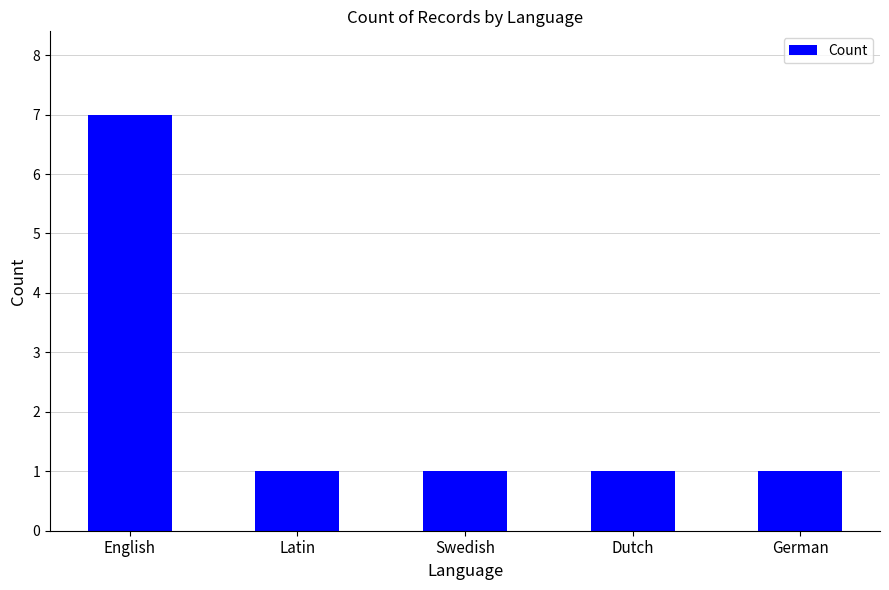

What is the maximum value shown in the chart?

7